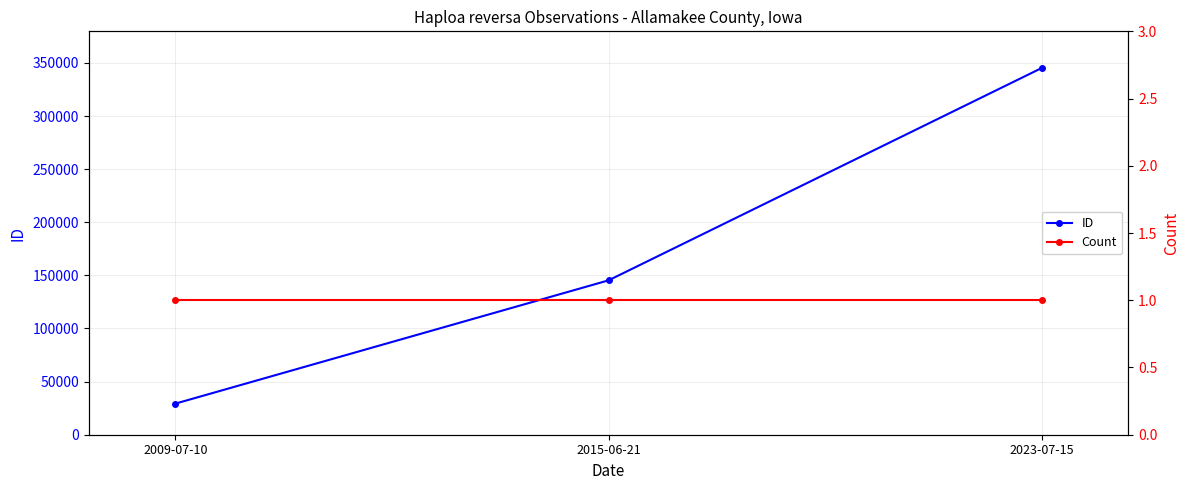

Which series has the largest total across all categories?

ID